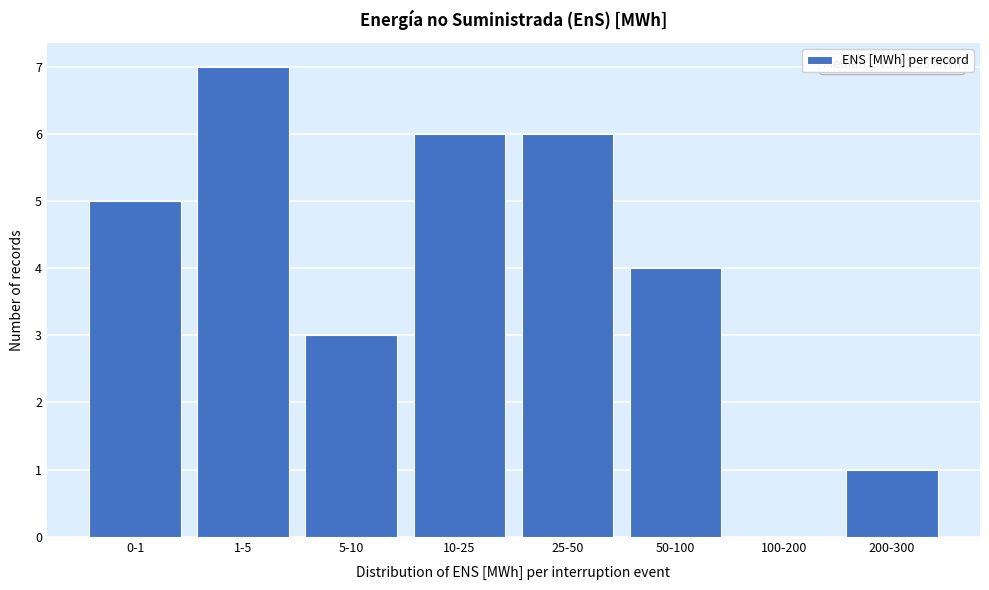

Reading left to right, extract all data points from this chart.

0-1=5	1-5=7	5-10=3	10-25=6	25-50=6	50-100=4	100-200=0	200-300=1